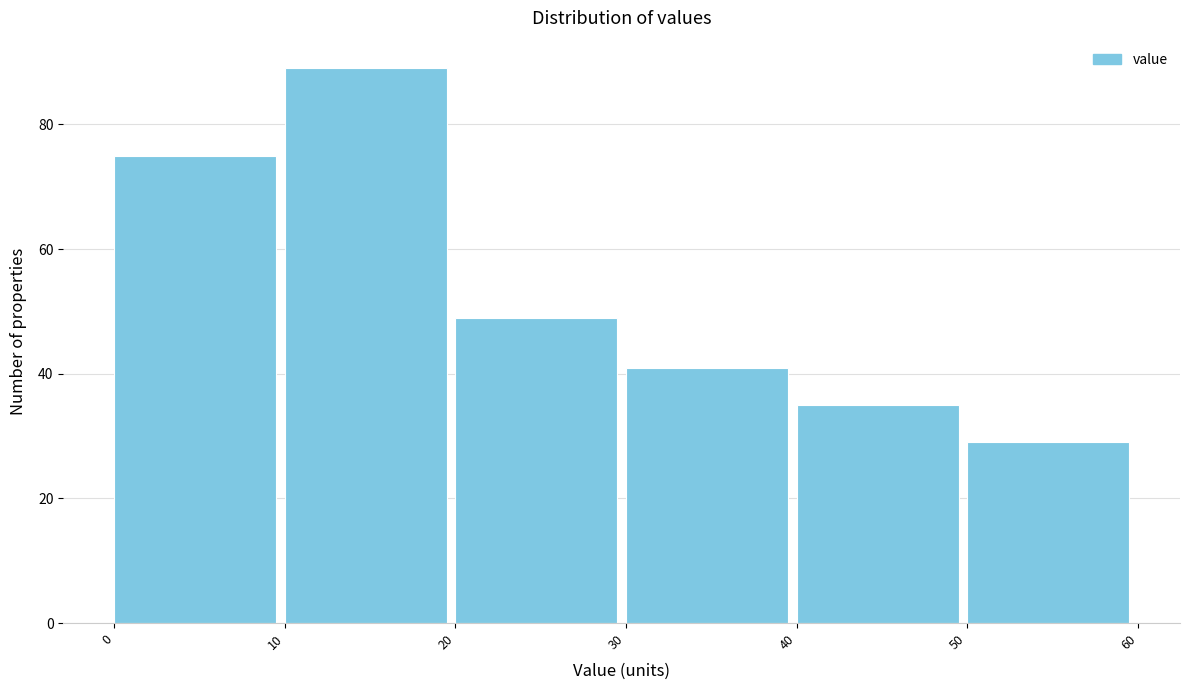

Which range on the x-axis has the tallest bar?

10 to 20